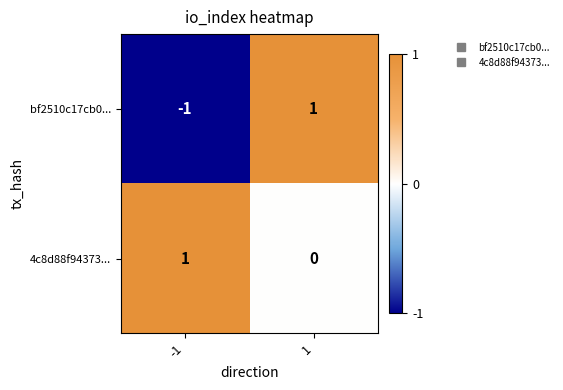

The value of 4c8d88f94373... at 1 is -1. True or false?

False